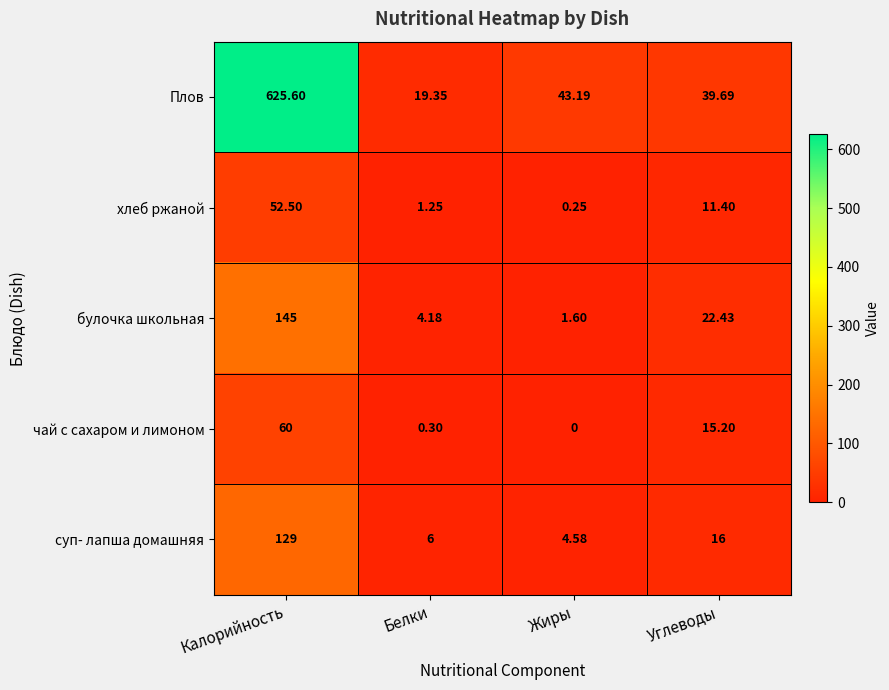

Which label corresponds to the smallest value in the chart?

Жиры